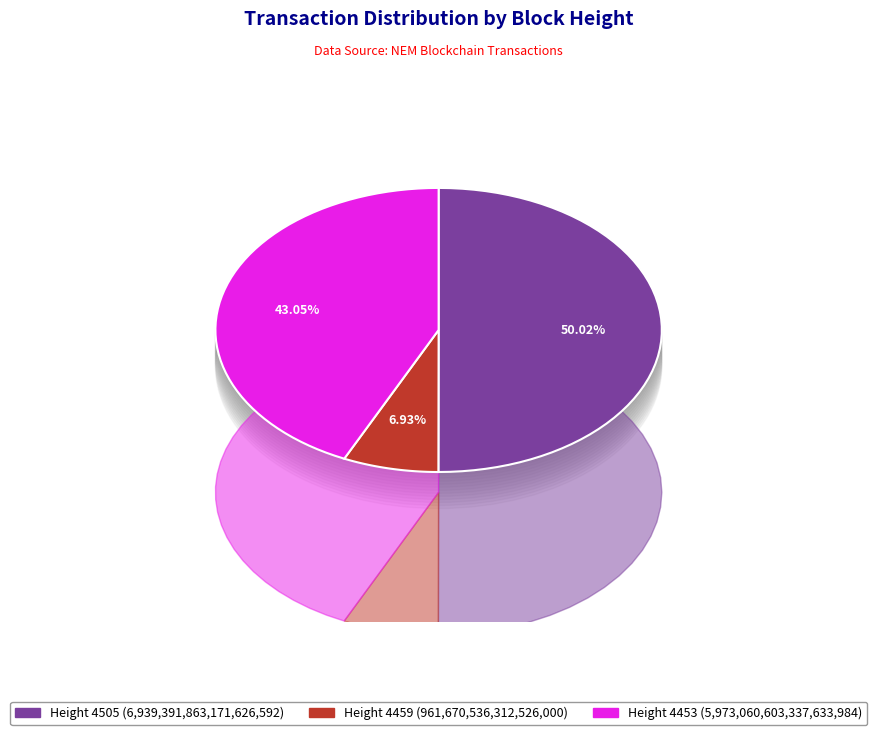

Count the number of slices in the pie.

3